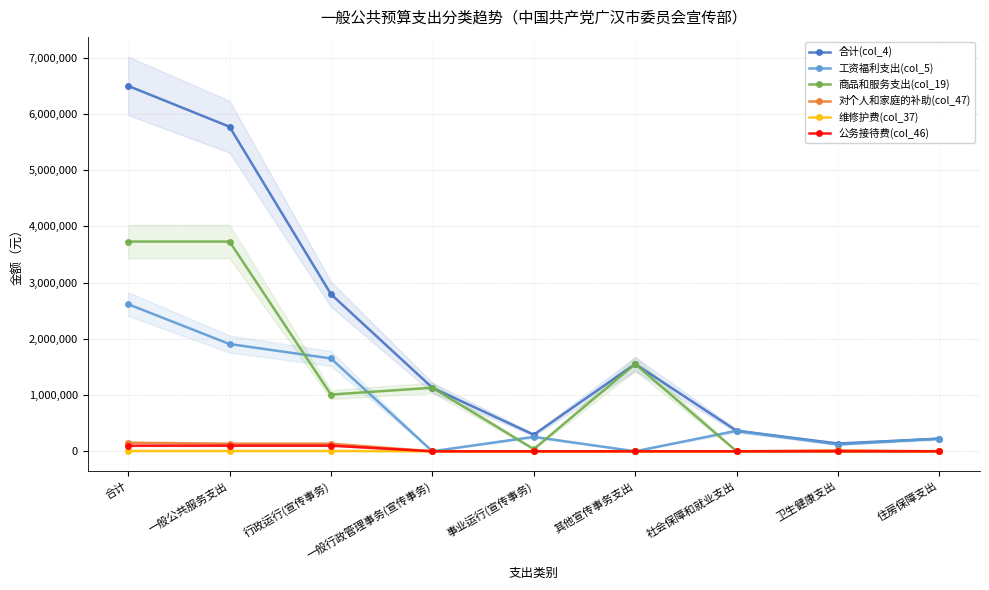

Read the 合计(col_4) value at 卫生健康支出.

137953